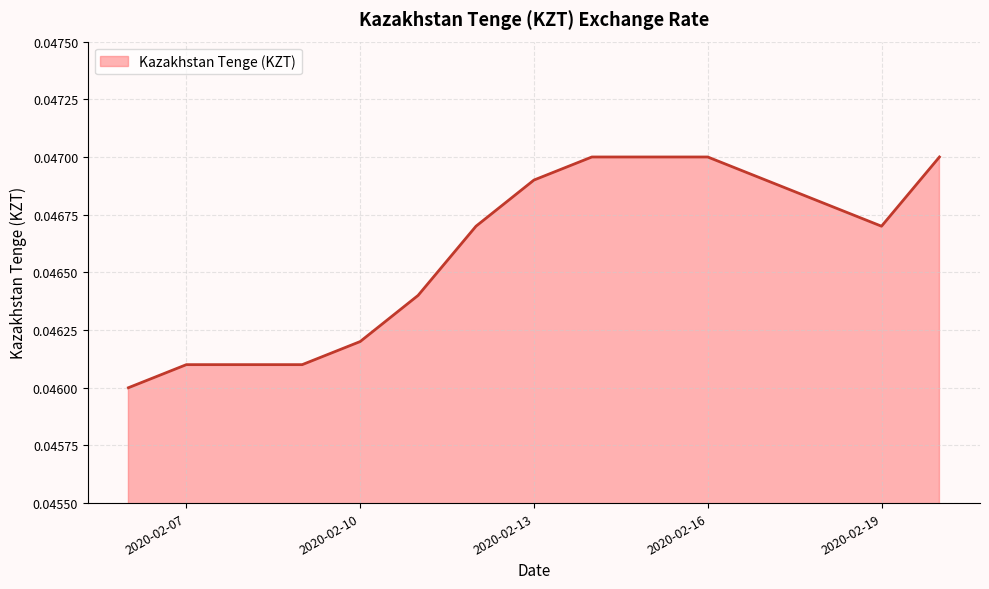

Between 2020-02-16 and 2020-02-10, which is larger?

2020-02-16